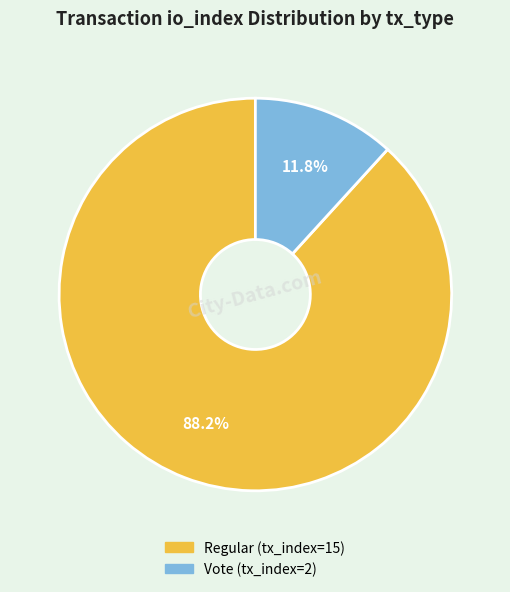

To the nearest percent, what is the difference between the Regular (tx_index=15) and Vote (tx_index=2) slice percentages?

76%